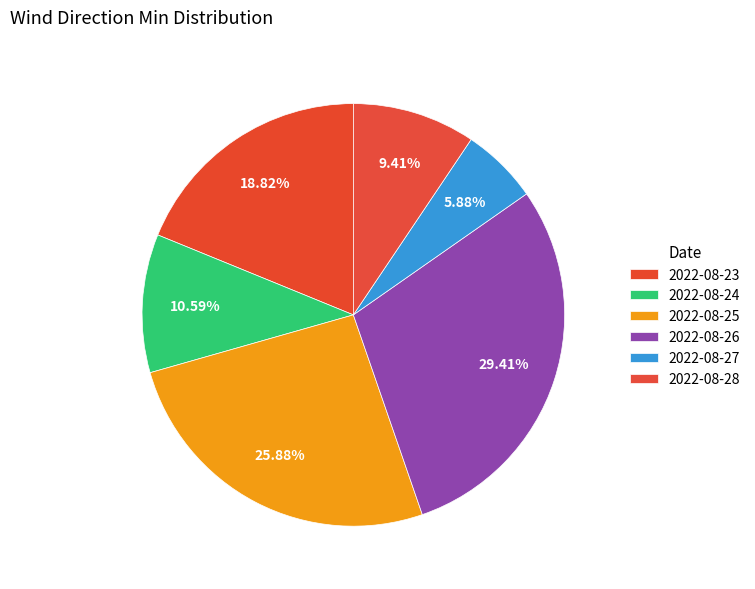

How many slices are in this pie chart?

6